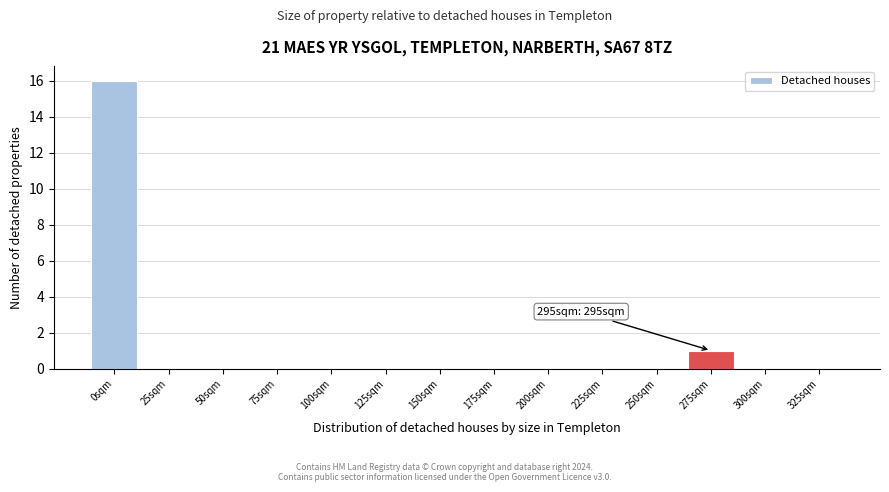

Reading right to left, extract all data points from this chart.

325sqm=0	300sqm=0	275sqm=1	250sqm=0	225sqm=0	200sqm=0	175sqm=0	150sqm=0	125sqm=0	100sqm=0	75sqm=0	50sqm=0	25sqm=0	0sqm=16